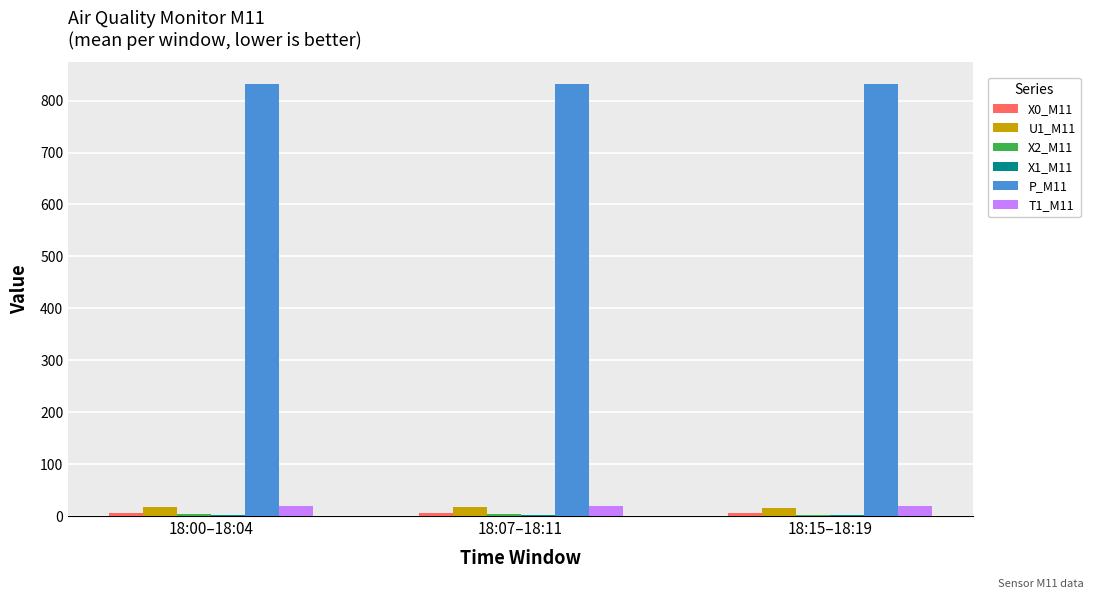

Which series has the largest total across all categories?

P_M11